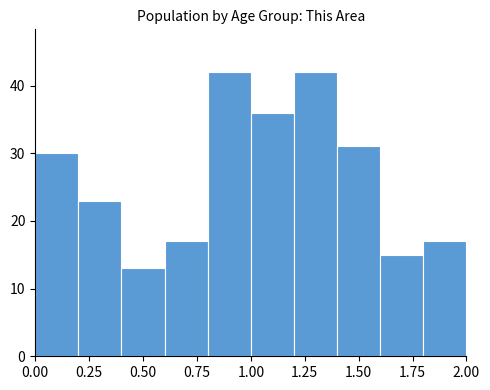

Reading left to right, transcribe this chart: for each bar, give the range it covers on the x-axis and its height. The values are not printed on the chart, so give them approximately, as read against the axis.

0.0 to 0.2: 30
0.2 to 0.4: 23
0.4 to 0.6: 13
0.6 to 0.8: 17
0.8 to 1.0: 42
1.0 to 1.2: 36
1.2 to 1.4: 42
1.4 to 1.6: 31
1.6 to 1.8: 15
1.8 to 2.0: 17